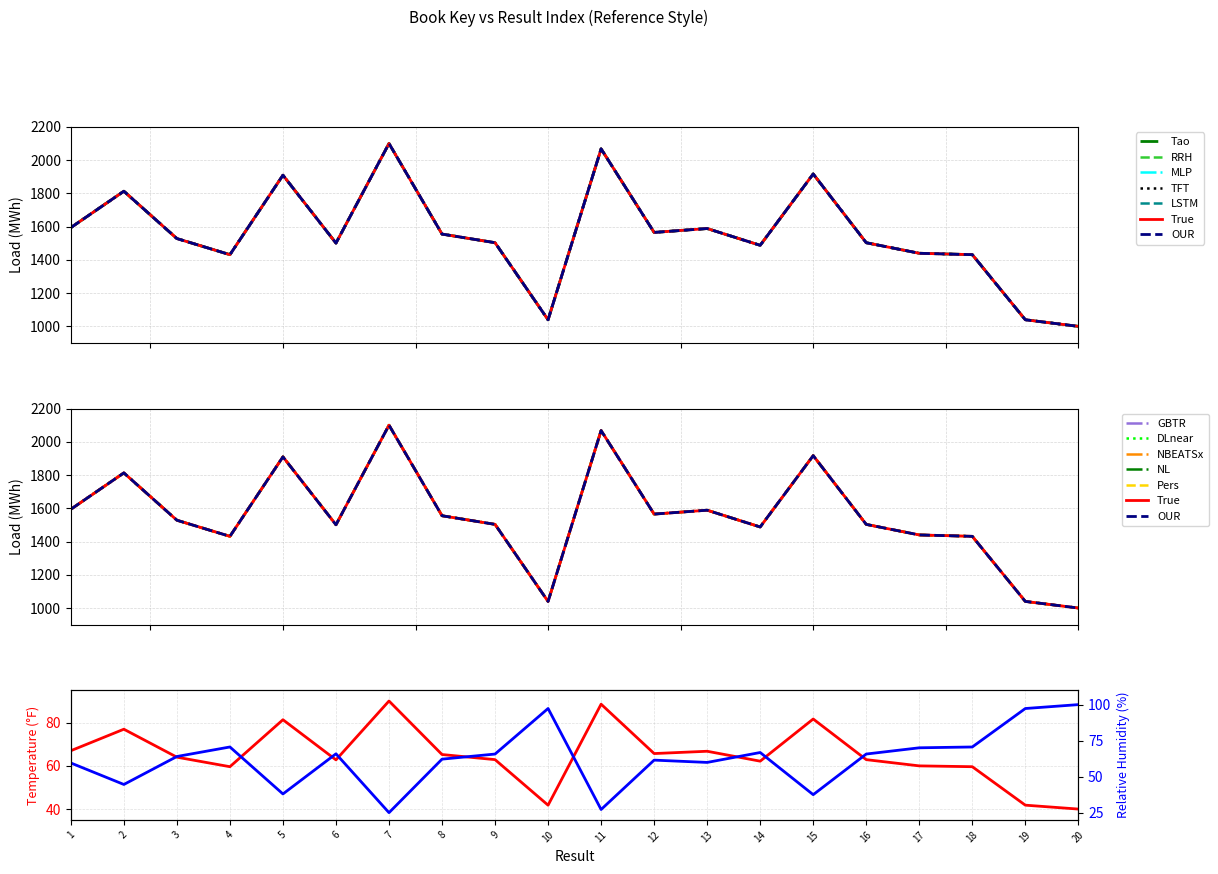

How many interior local valleys does the Key series have?

5